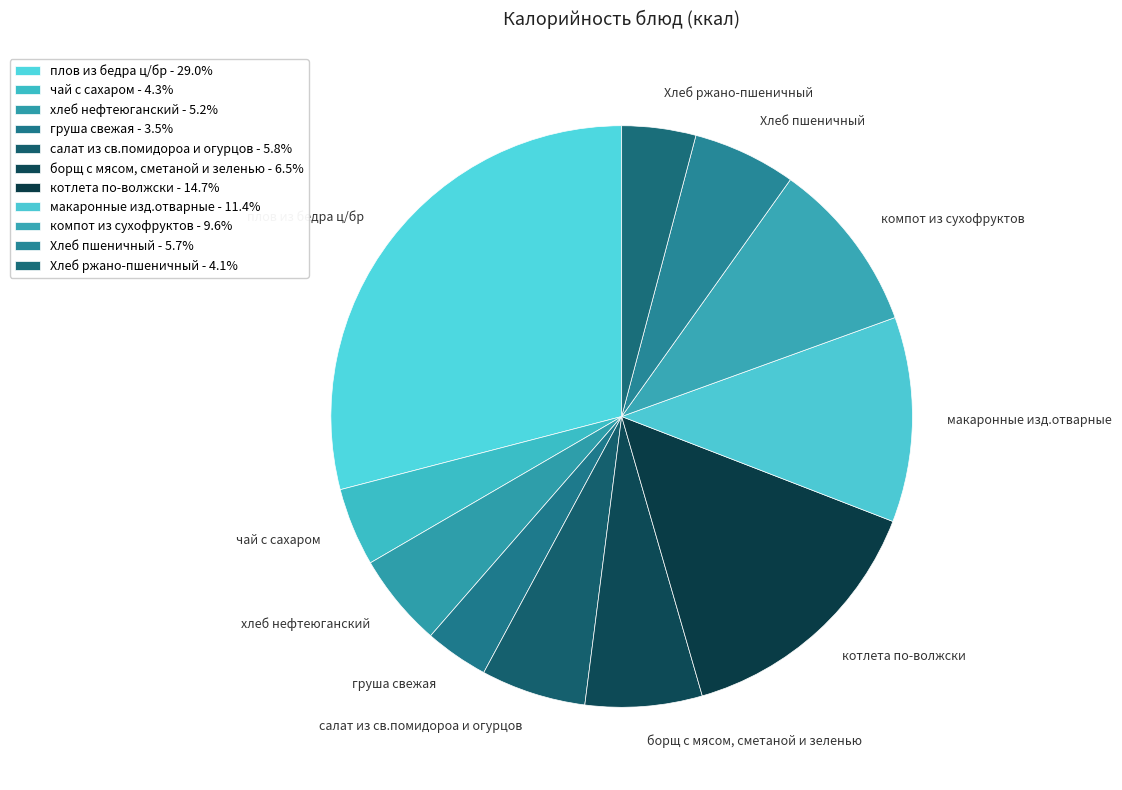

Which slice is the smallest?

груша свежая